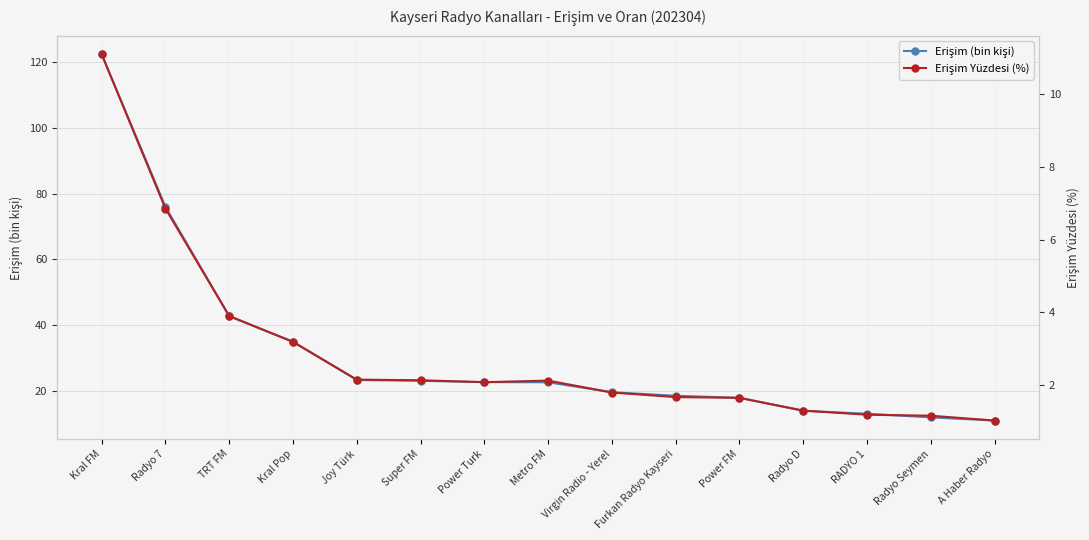

Reading left to right, transcribe all the data shown in this chart.

Erişim (bin kişi): 122.2	76.0	42.8	35.1	23.5	23.2	22.8	22.8	19.8	18.7	18.1	14.1	13.2	12.1	11.2
Erişim Yüzdesi (%): 11.1	6.9	3.9	3.2	2.1	2.1	2.1	2.1	1.8	1.7	1.6	1.3	1.2	1.1	1.0